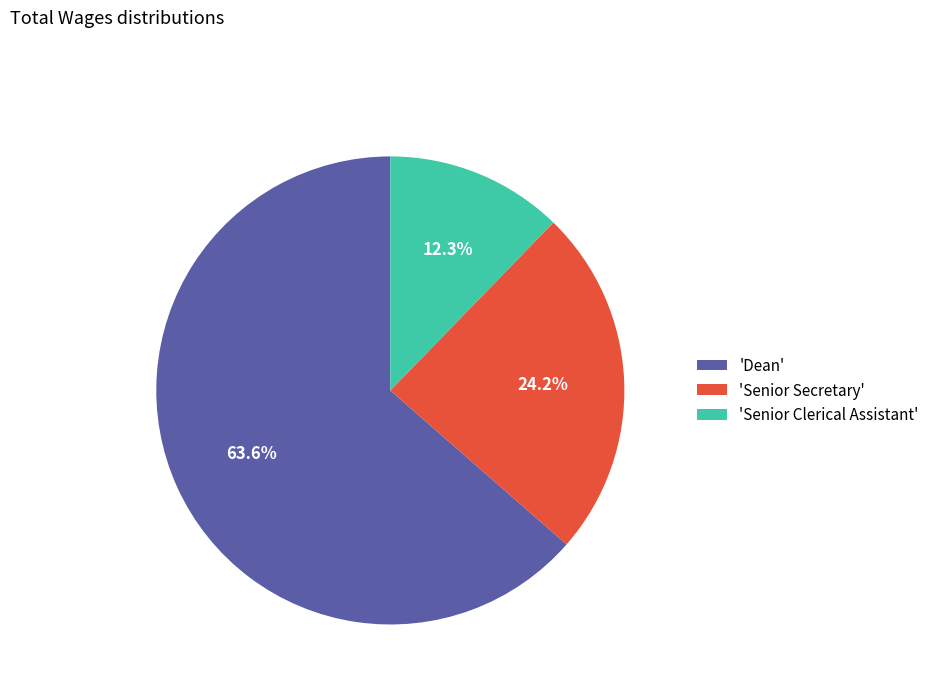

Count the number of slices in the pie.

3